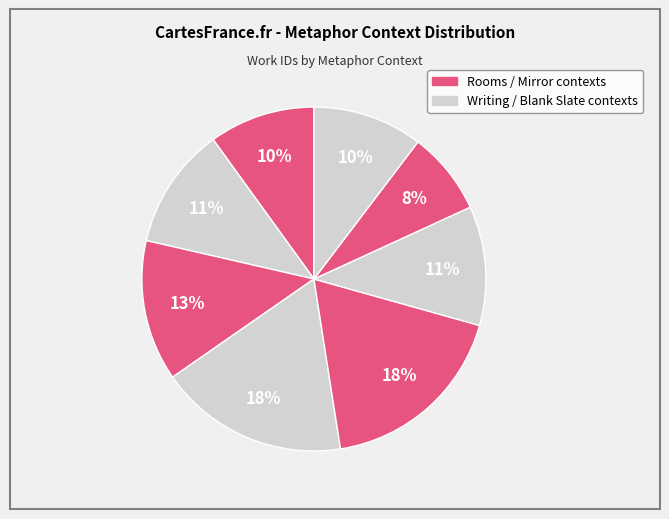

What is the largest slice in the pie chart?

Mirror and Rooms and Writing